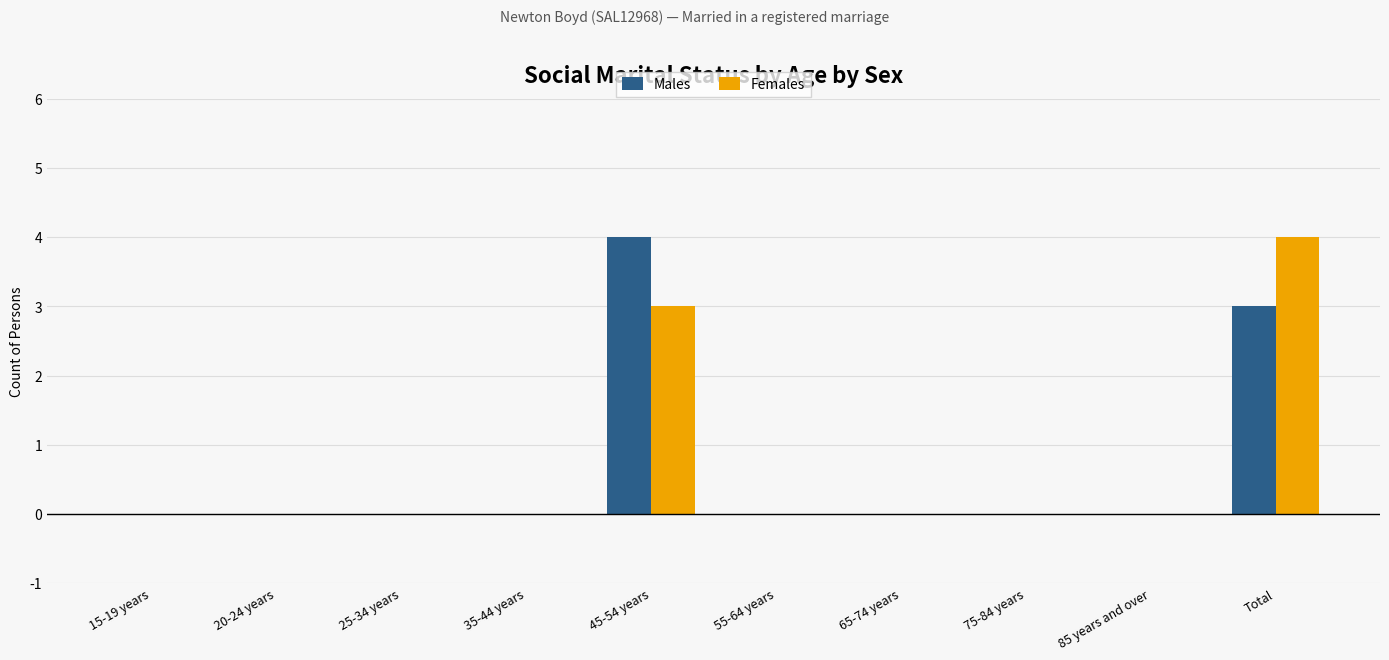

What is the average value of the Males series?

1